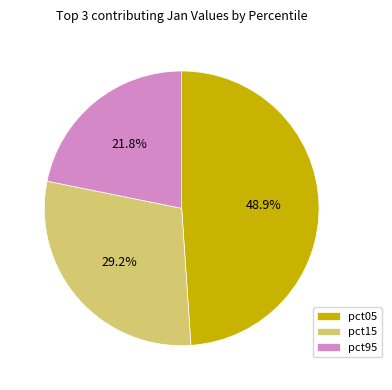

Does any single category account for the majority?

No